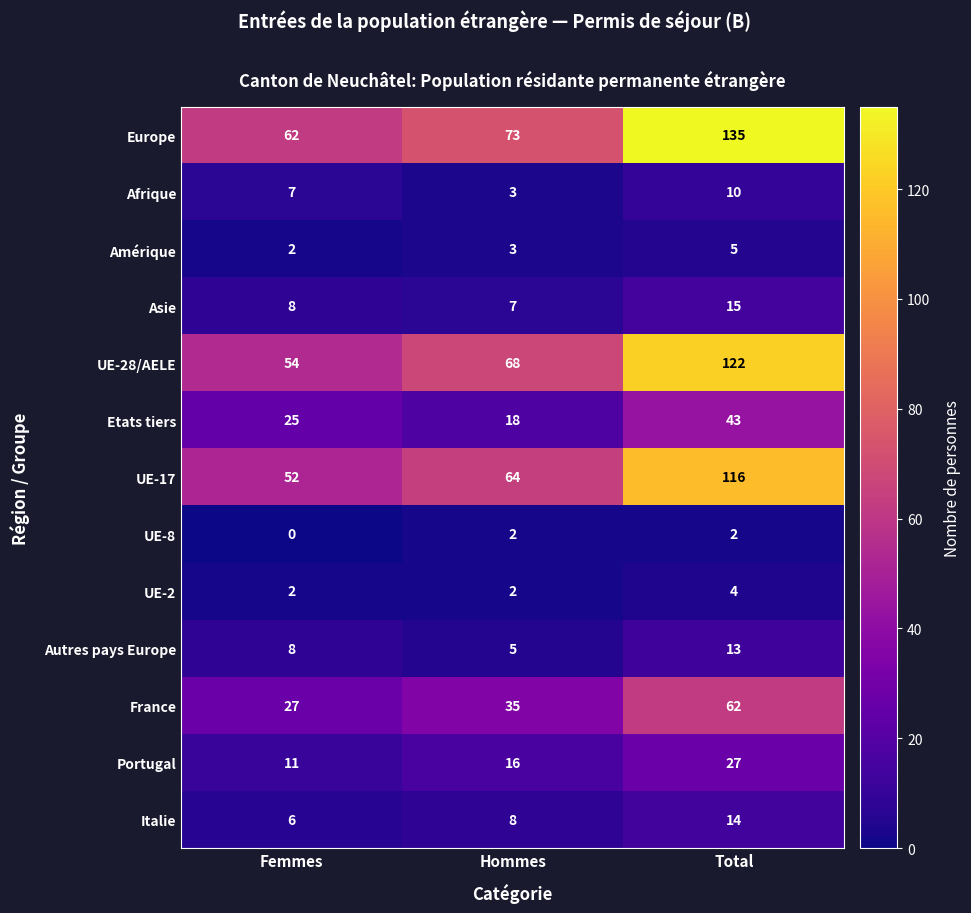

What is the total value across all series at Femmes?

264